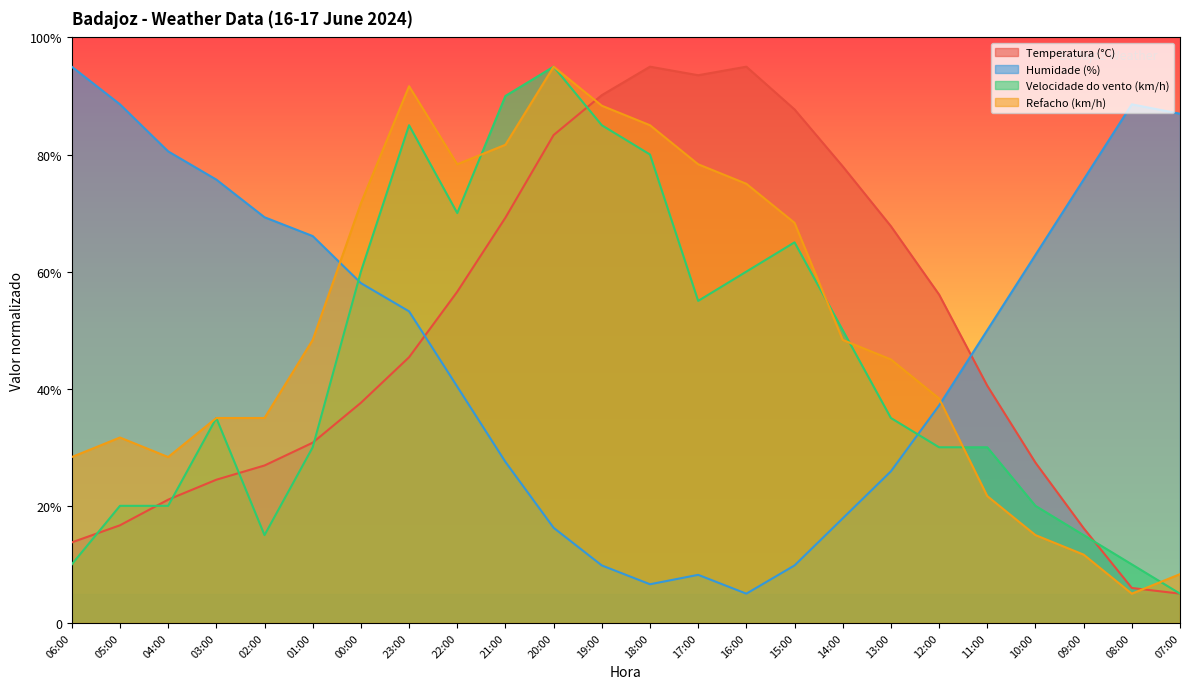

Which series has the largest total across all categories?

Refacho (km/h)